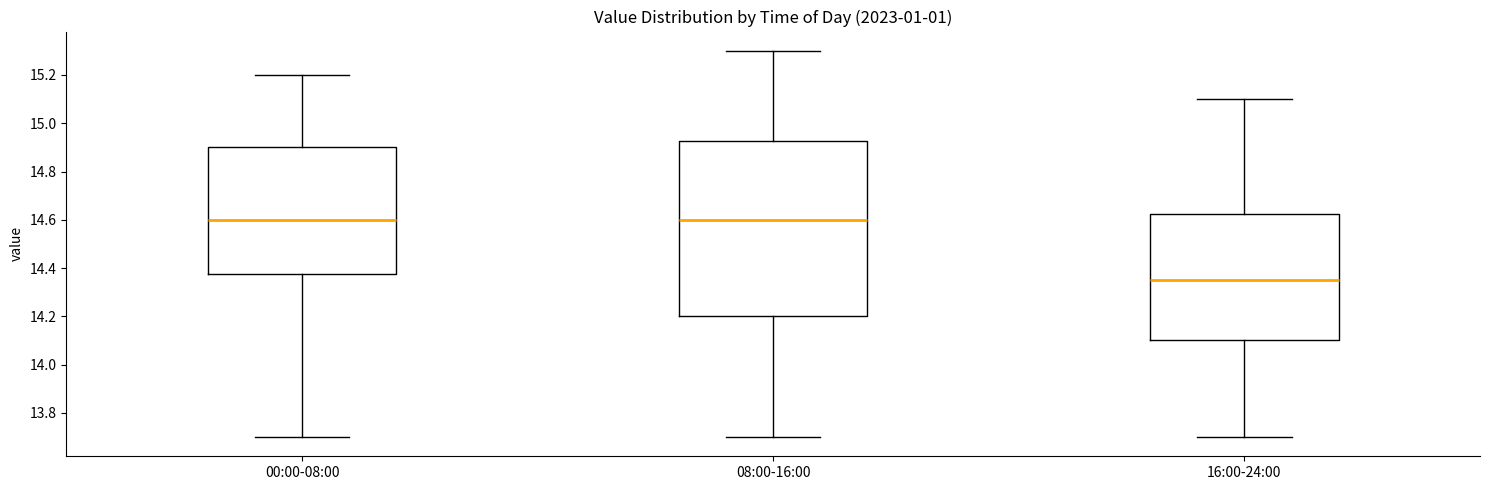

Reading left to right, read every box against the y-axis: the position of its median line, the range the box covers, and the ends of its whiskers. The values are not printed on the chart, so give them approximately, as read against the axis.

00:00-08:00: median 14.60, box 14.38 to 14.90, whiskers 13.70 to 15.20
08:00-16:00: median 14.60, box 14.20 to 14.92, whiskers 13.70 to 15.30
16:00-24:00: median 14.36, box 14.10 to 14.62, whiskers 13.70 to 15.10